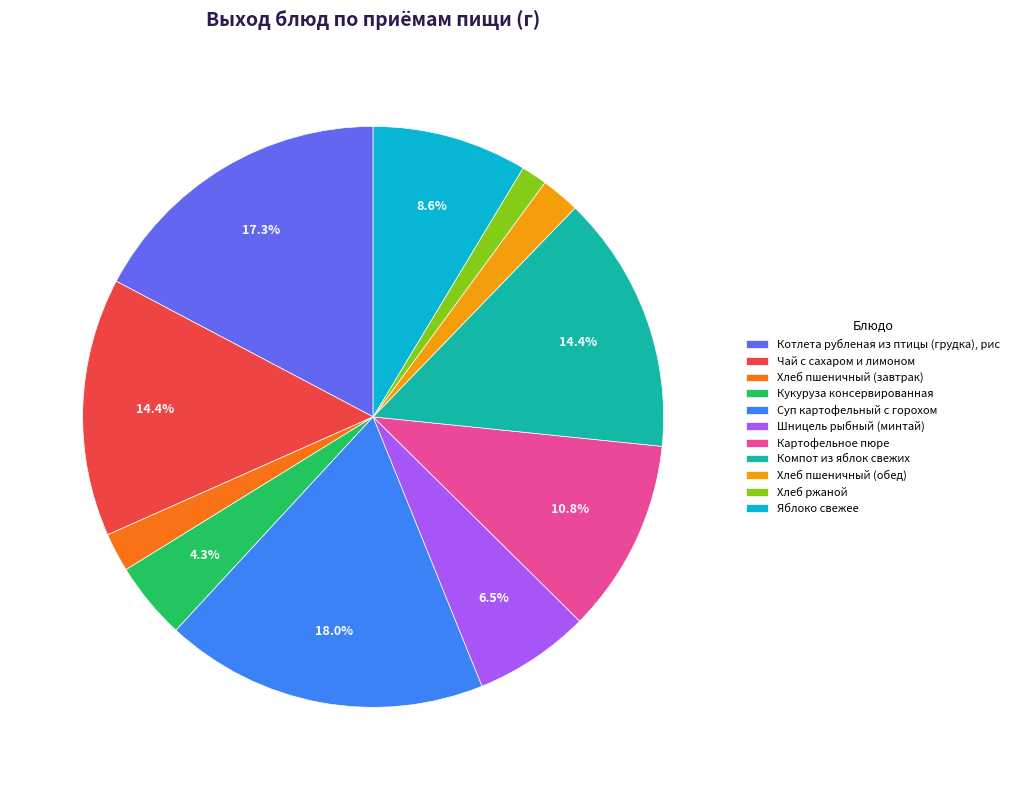

Is it true that Суп картофельный с горохом is 18% of the pie?

True